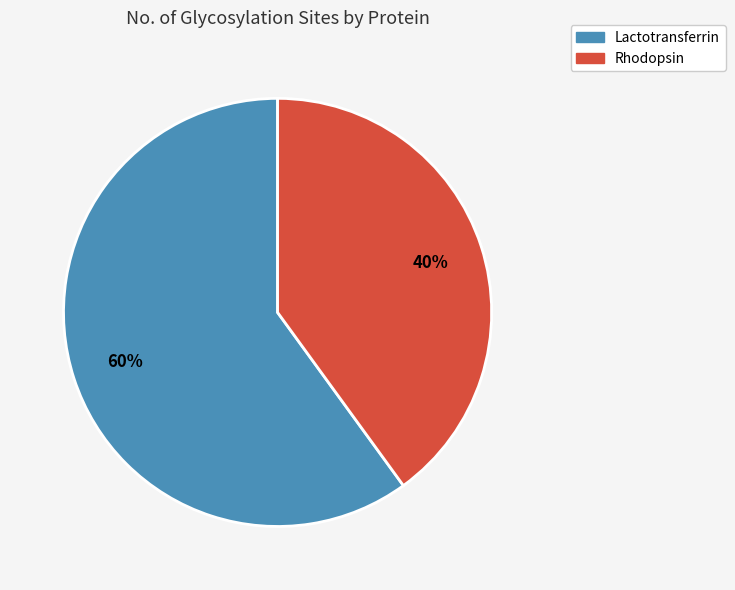

What percentage is the Lactotransferrin slice, to the nearest percent?

60%